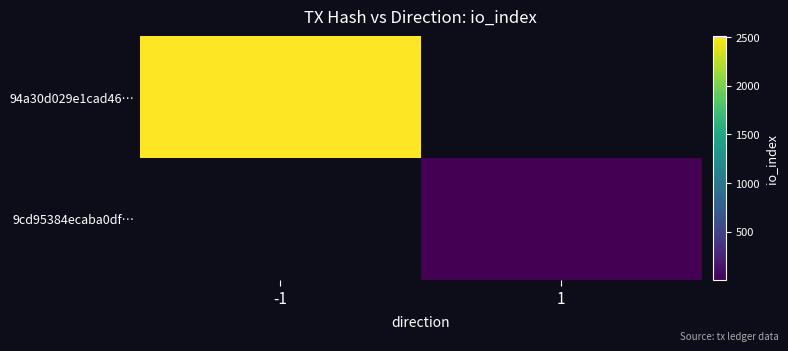

The 9cd95384ecaba0df… series shows 6.0 at 1. True or false?

True